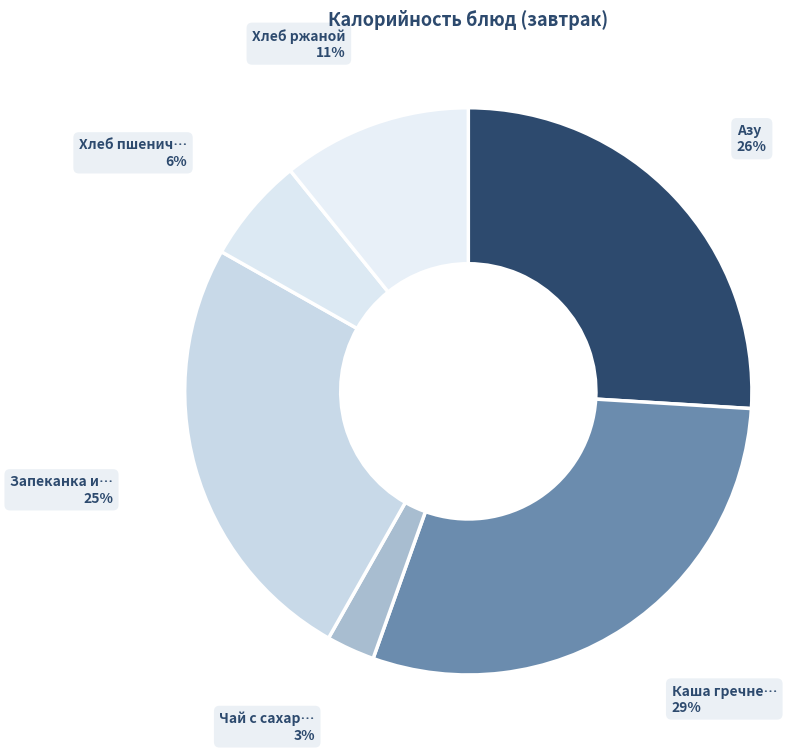

Count the number of slices in the pie.

6